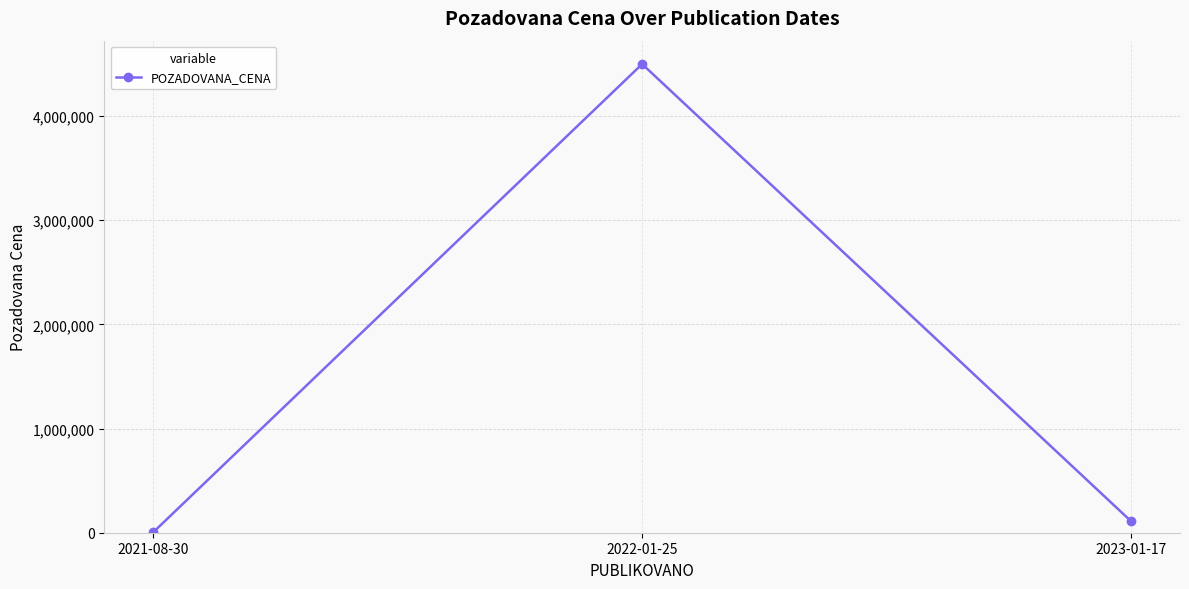

What is the difference between the values at 2022-01-25 and 2021-08-30?

4496070